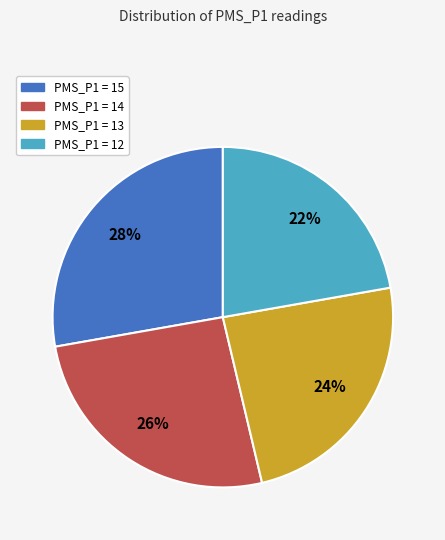

To the nearest percent, what is the average slice percentage?

25%